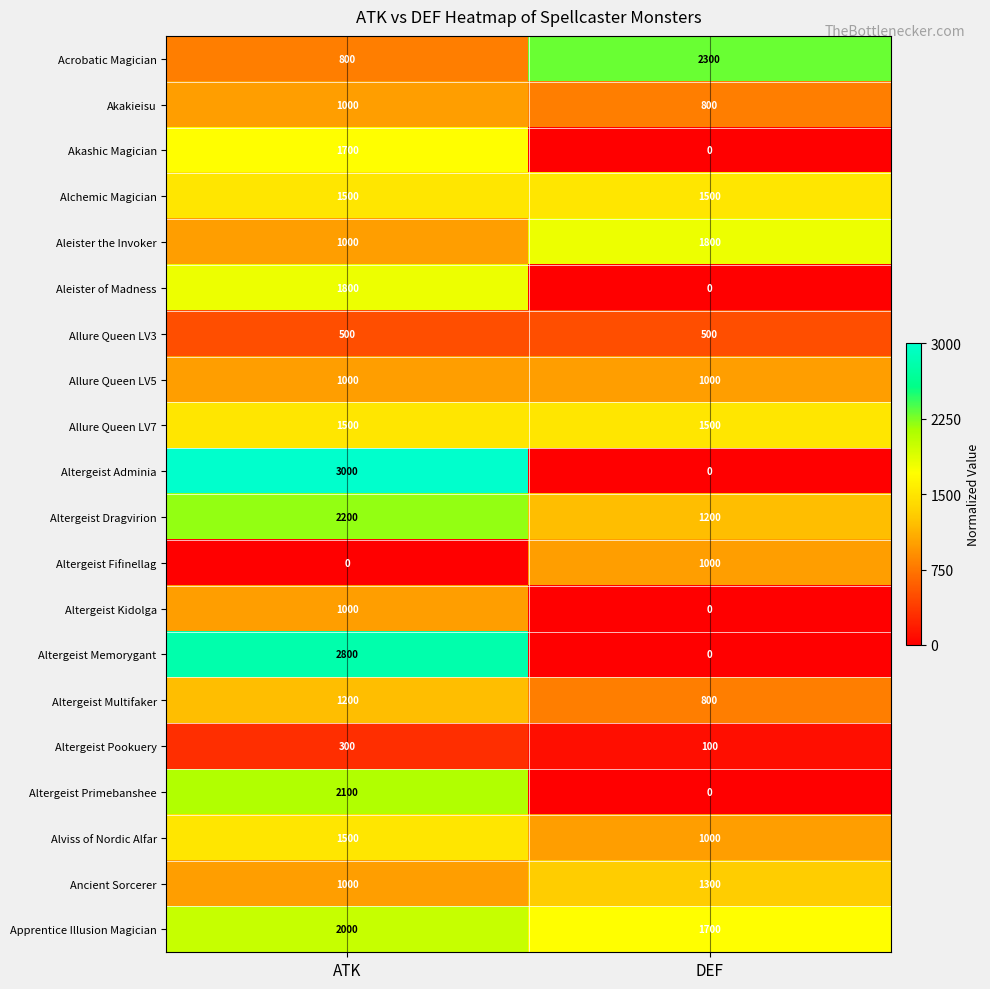

Which series has the largest range (max minus min)?

Altergeist Adminia